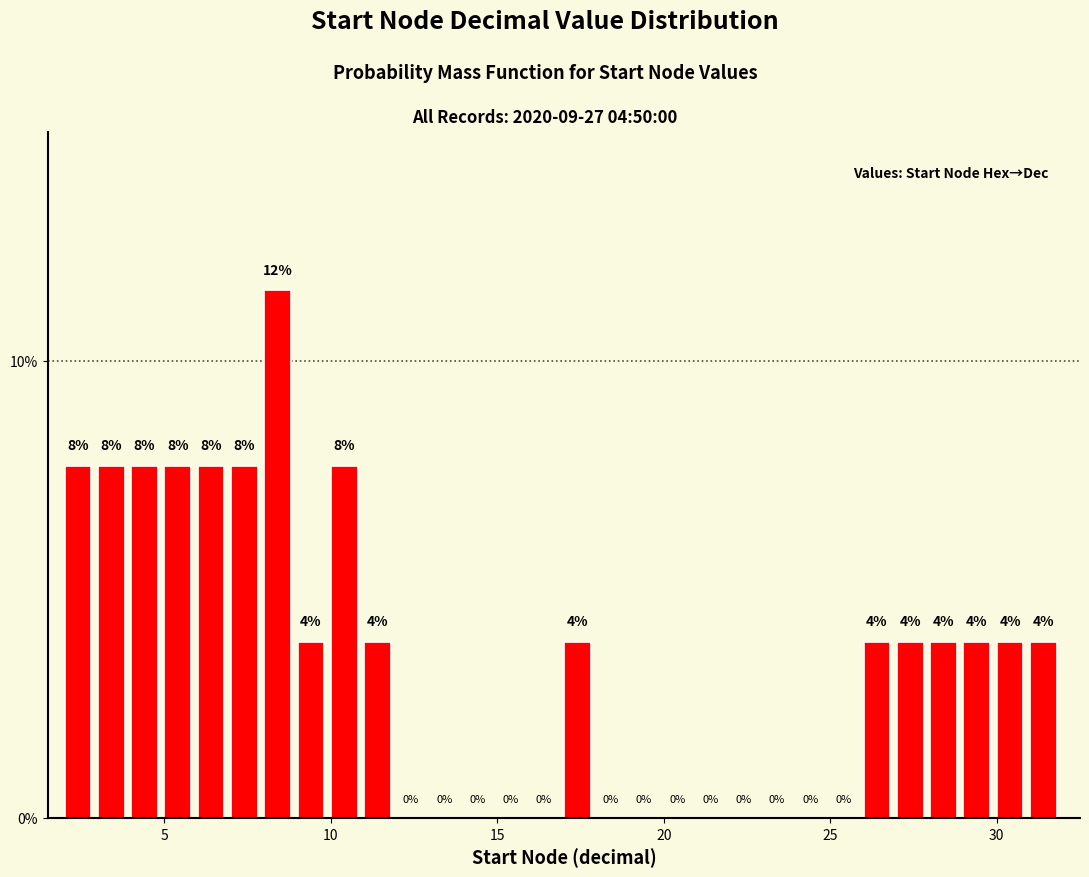

Read against the x-axis, roughly where is the centre of the tallest bar?

8.5